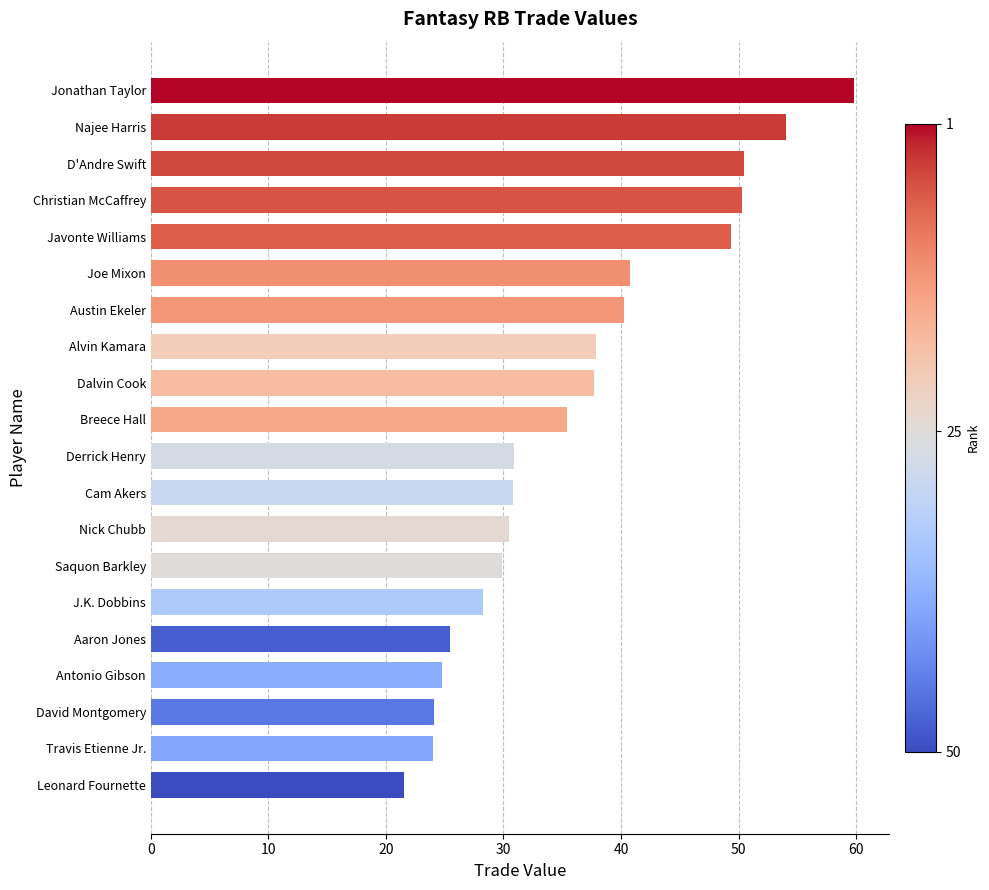

What is the maximum value shown in the chart?

59.8